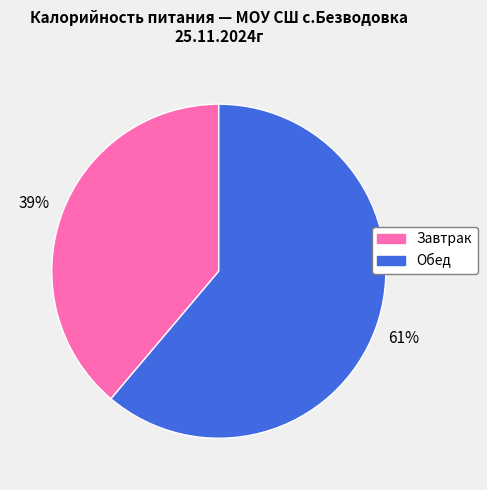

To the nearest percent, what portion does Завтрак represent?

39%